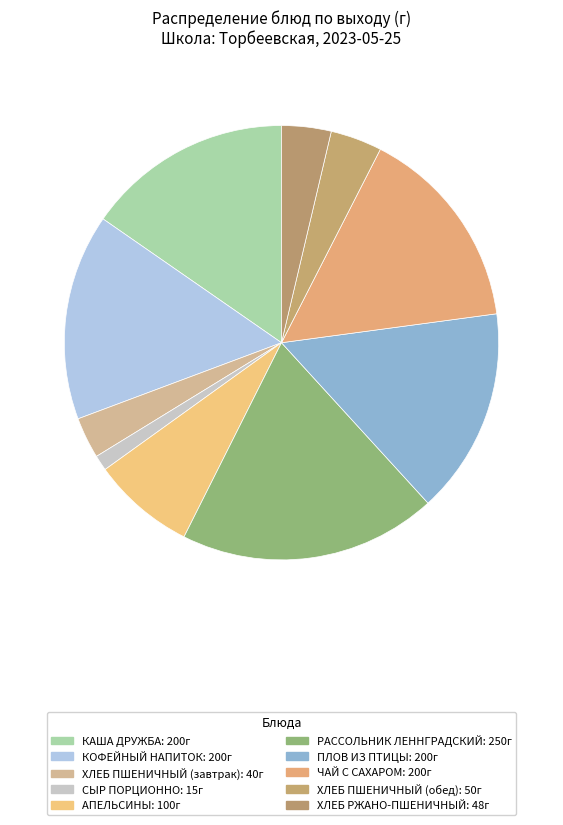

Count the number of slices in the pie.

10